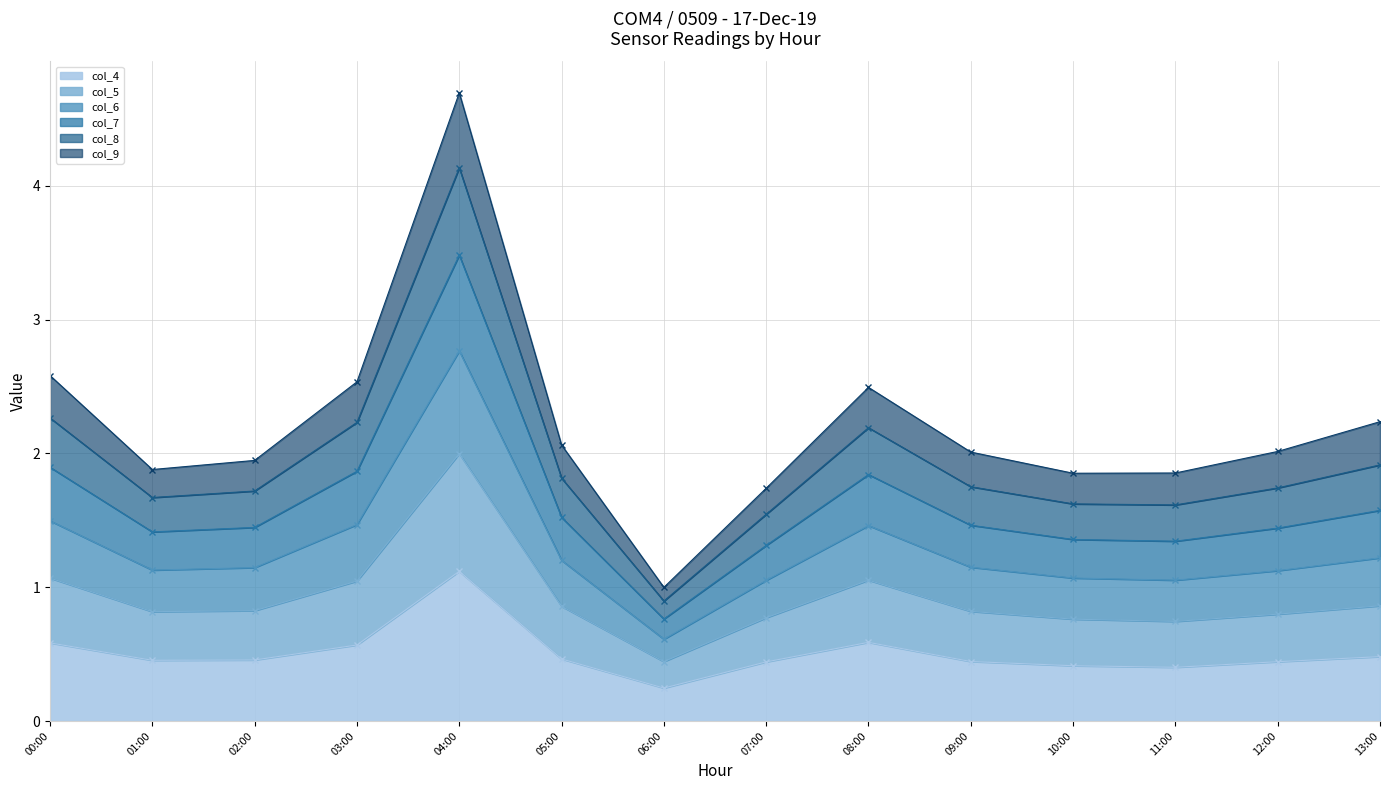

Which category has the highest value in the col_4 series?

04:00